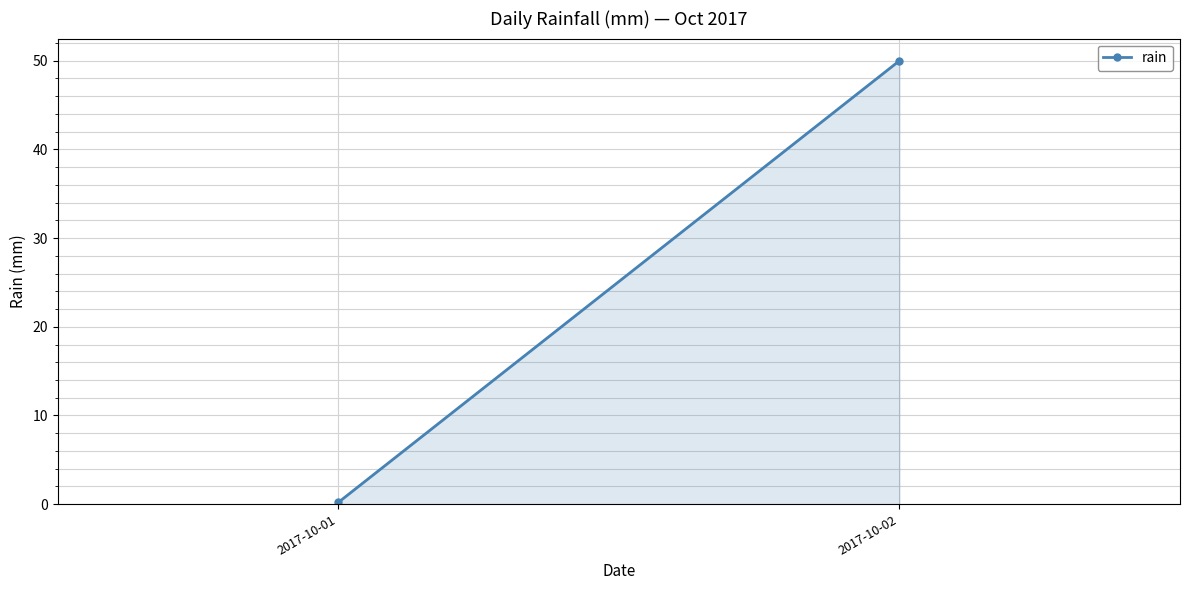

What is the difference between the values at 2017-10-01 and 2017-10-02?

49.8